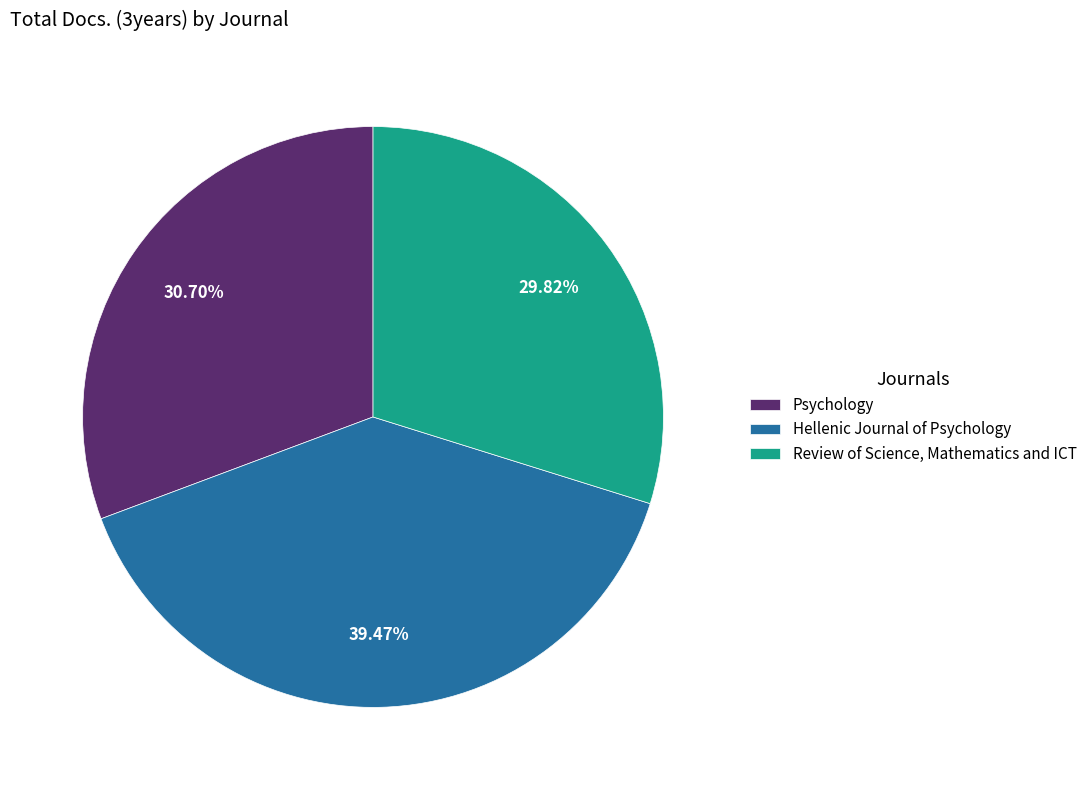

To the nearest percent, what is the difference between the Psychology and Hellenic Journal of Psychology slice percentages?

9%